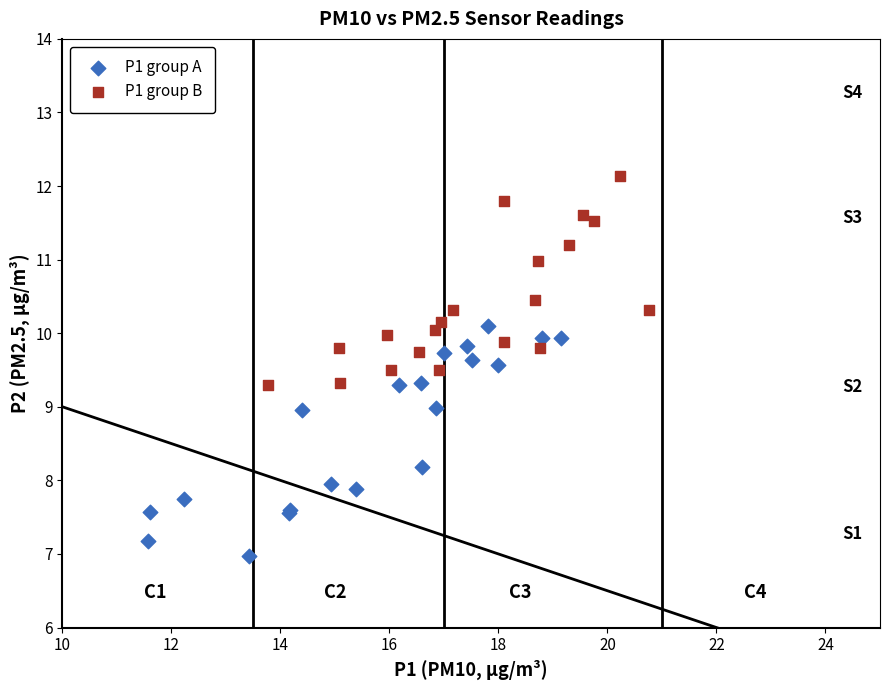

Which series has the widest spread of Y values?

P1 group A